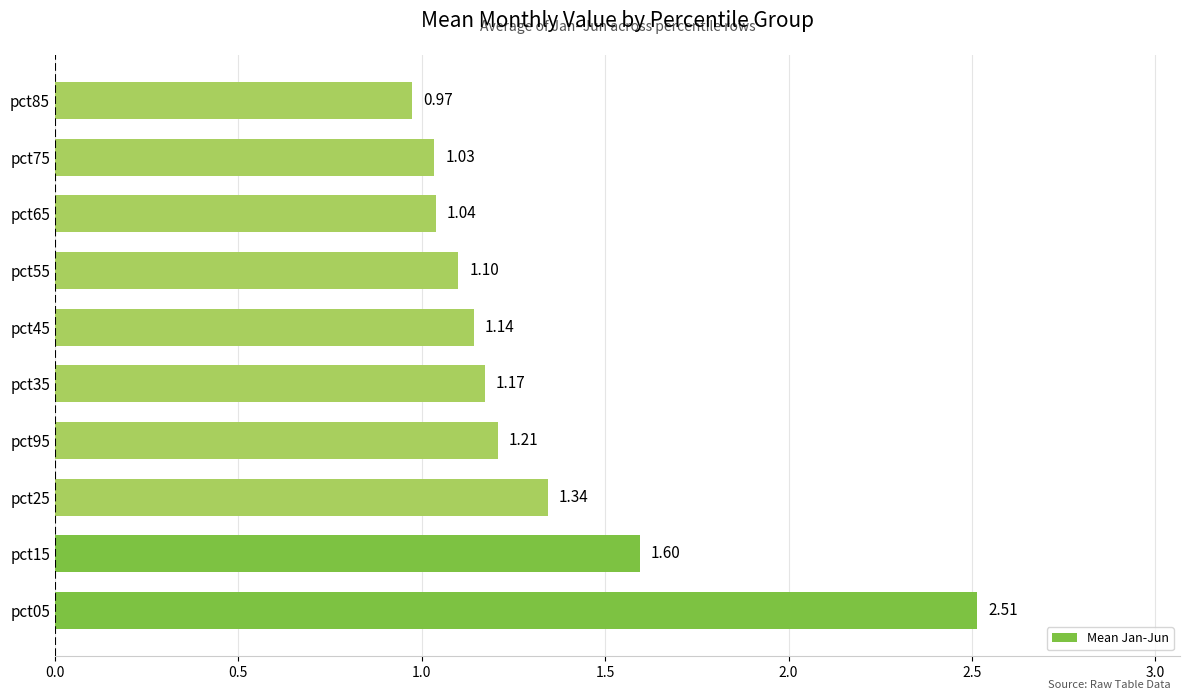

Rank the categories by value from lowest to highest.

pct85, pct75, pct65, pct55, pct45, pct35, pct95, pct25, pct15, pct05